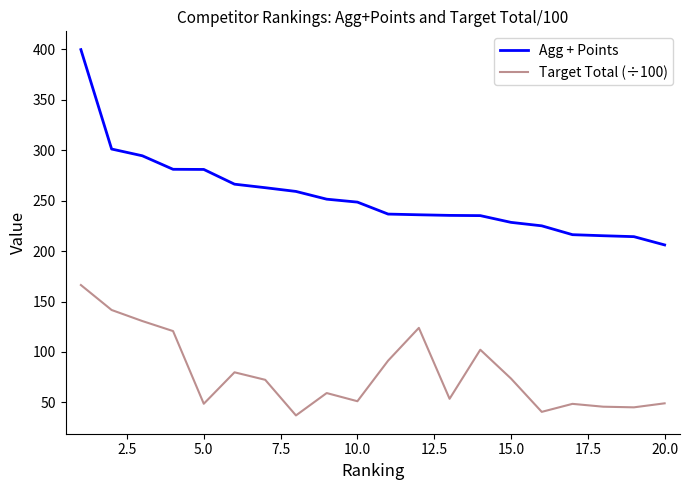

Which series has the largest range (max minus min)?

Agg + Points